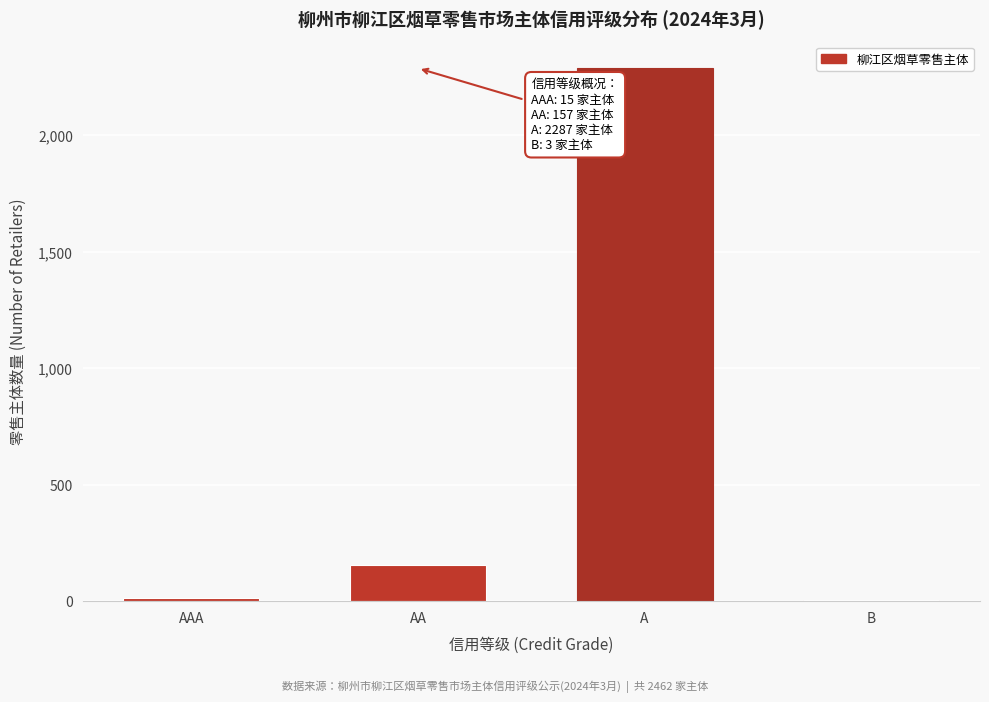

Reading left to right, what are all the values shown in this chart?

AAA=15	AA=157	A=2287	B=3